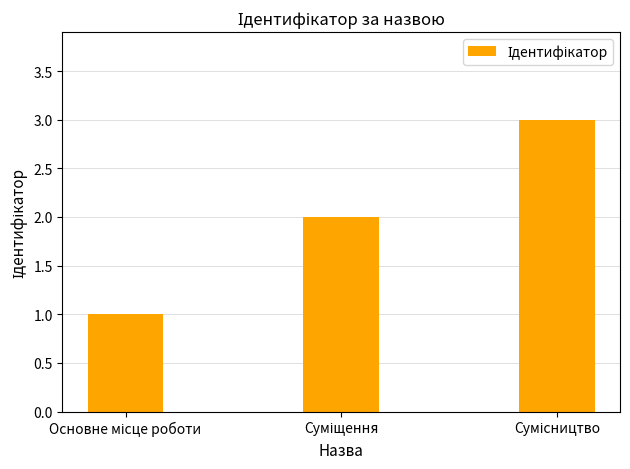

What is the maximum value shown in the chart?

3